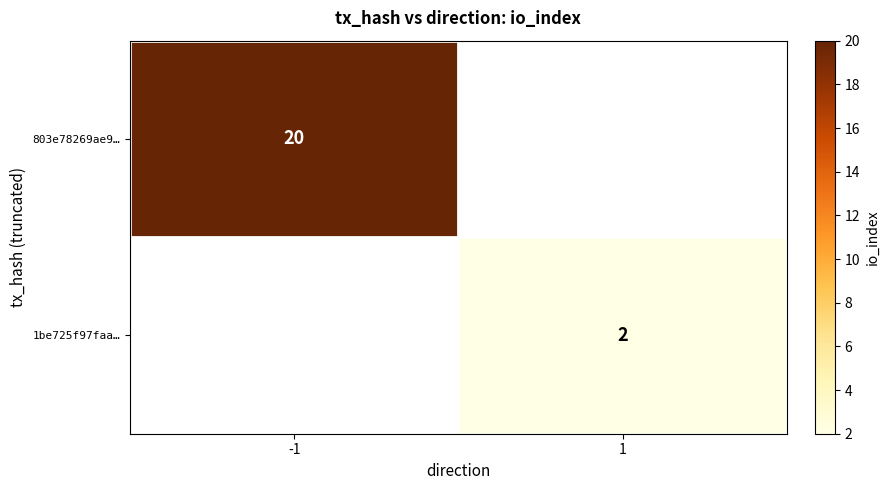

Is it true that 803e78269ae9… equals 13.2 at -1?

False